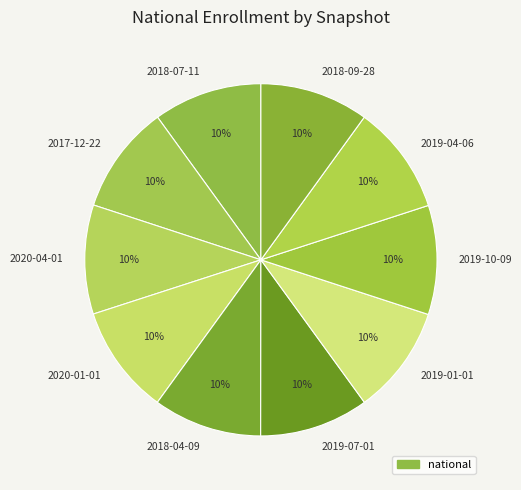

The 2020-04-01 slice represents 10% of the pie. True or false?

True